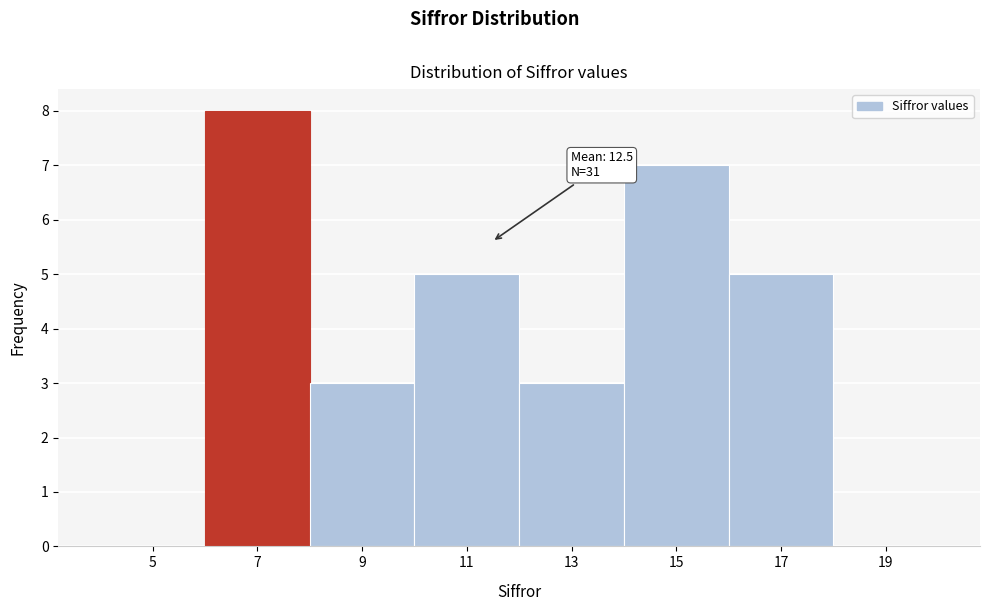

Reading right to left, transcribe all the data shown in this chart.

19=0	17=5	15=7	13=3	11=5	9=3	7=8	5=0